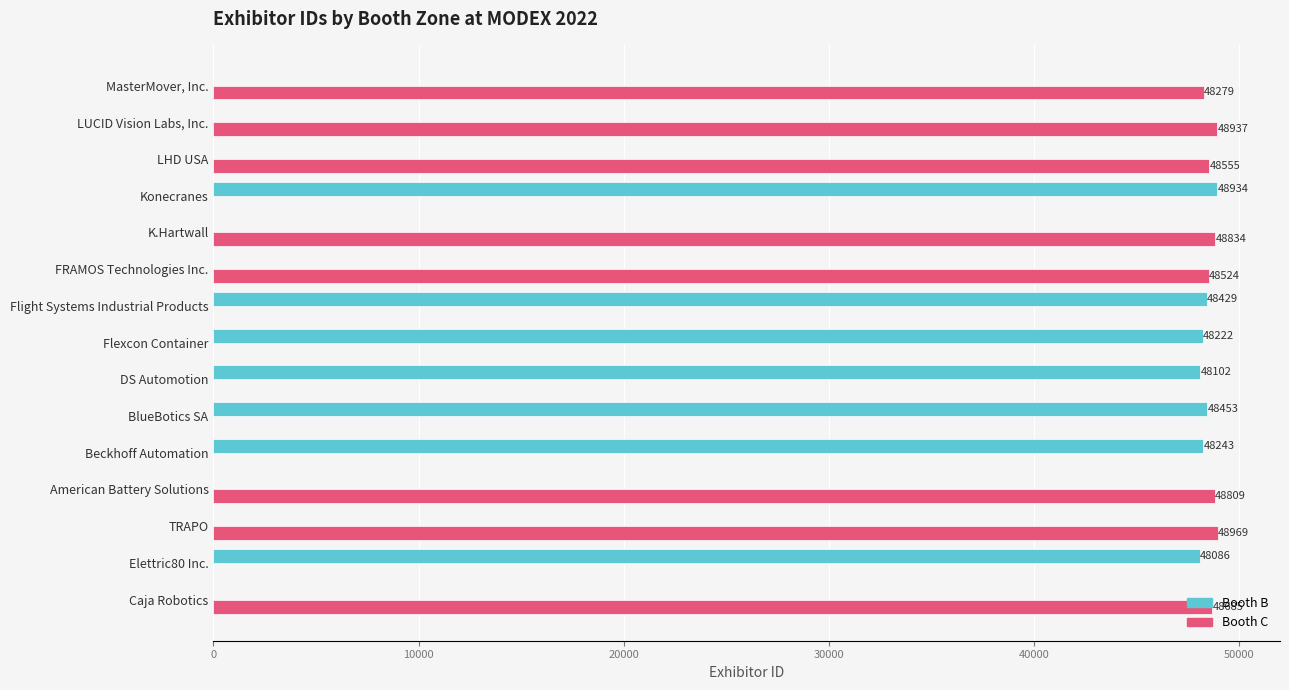

What is the highest value of the Booth B series?

48934